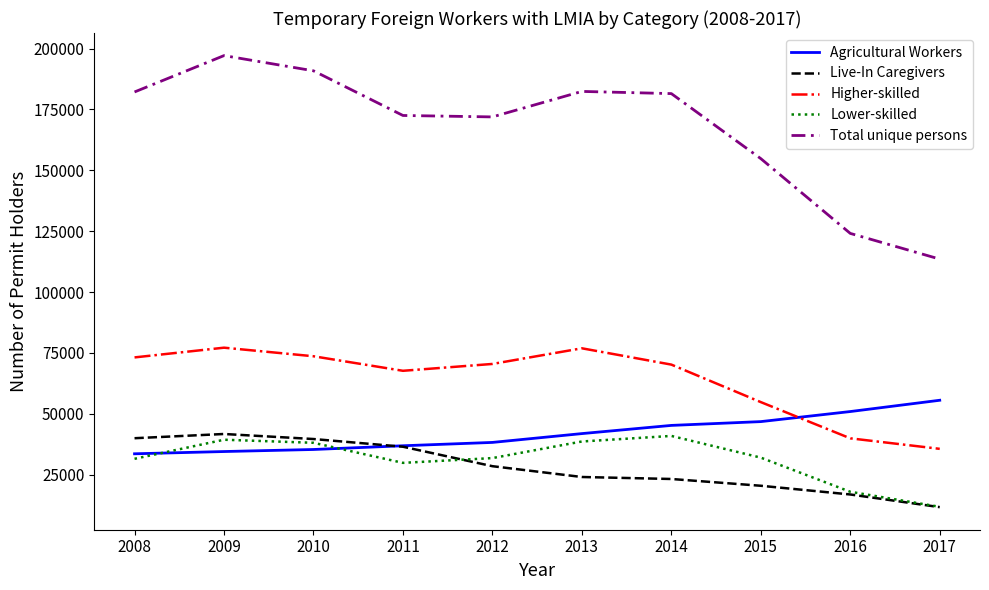

Is the value of Total unique persons at 2008 greater than the value of Live-In Caregivers at 2014?

Yes